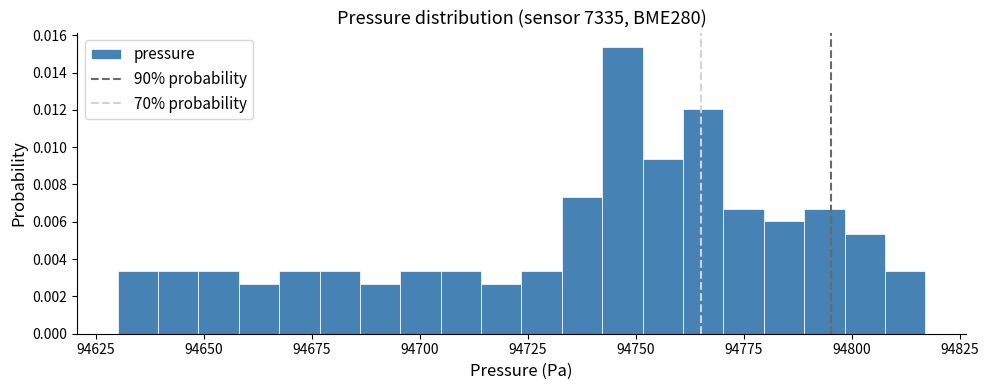

Read against the x-axis, roughly where is the centre of the tallest bar?

94745